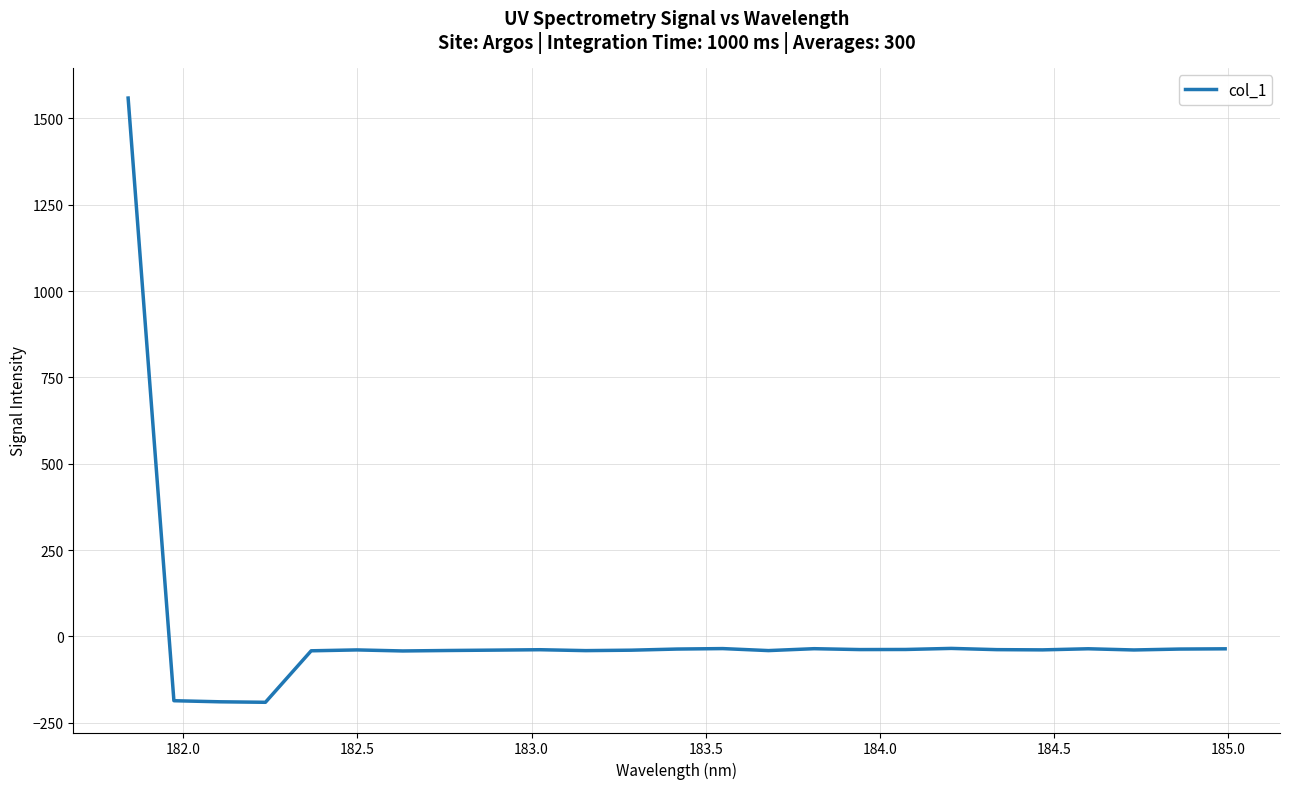

What is the minimum value shown in the chart?

-190.8